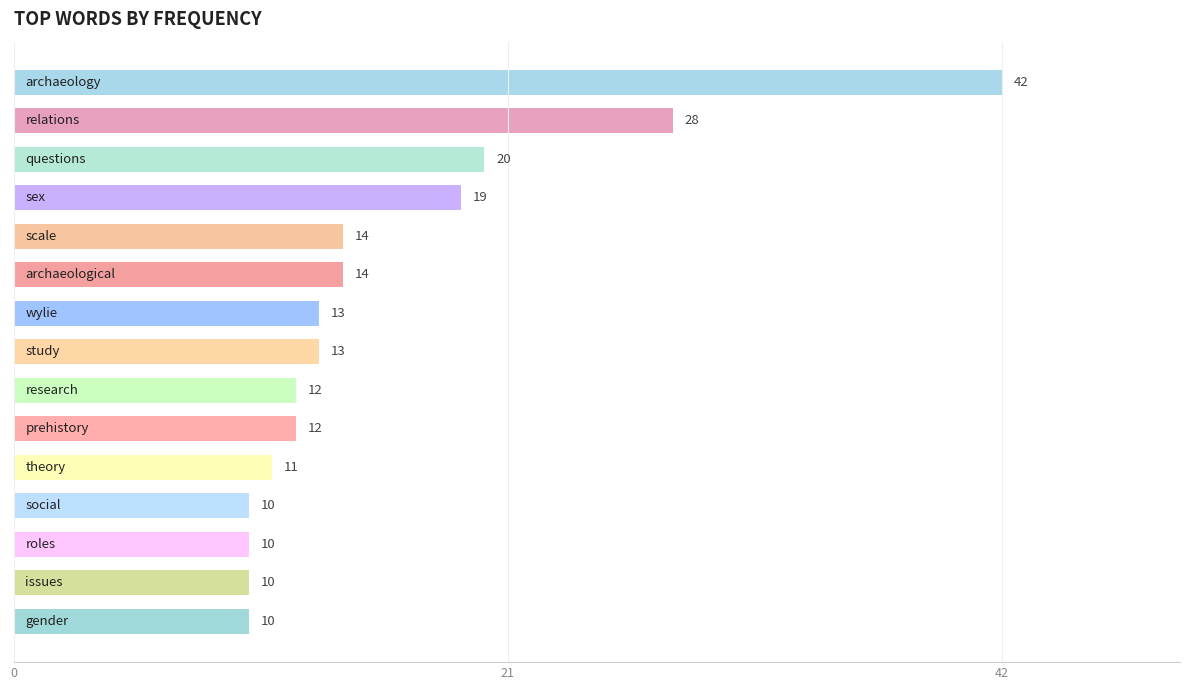

What is the value of the 10th bar from the top?

12